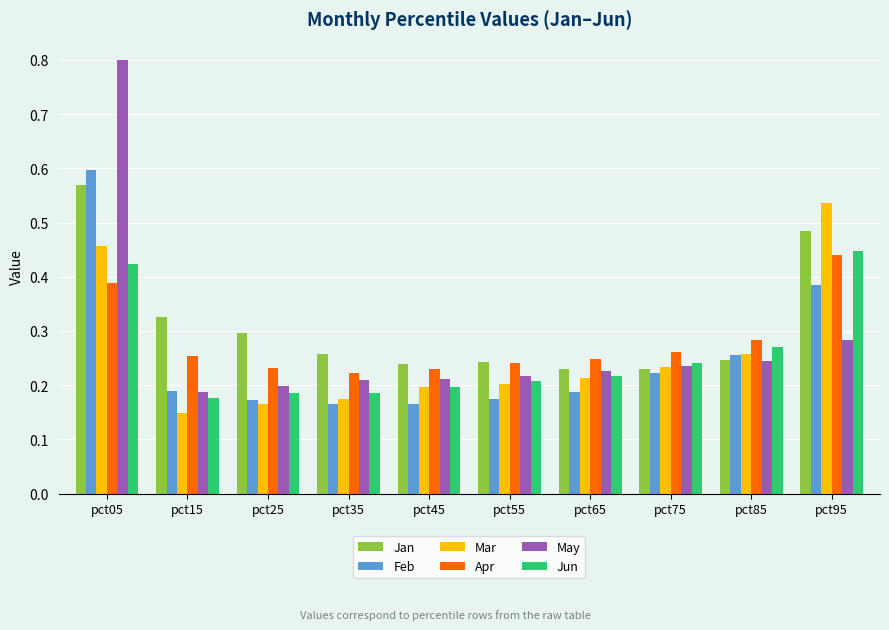

What is the sum of all Mar values?

2.6